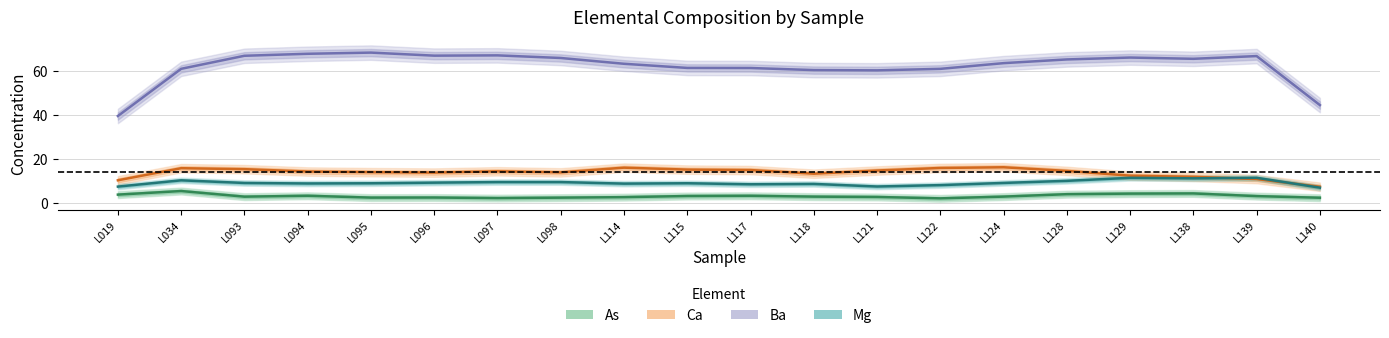

Reading left to right, what are all the values shown in this chart?

Ba: 39.4	60.9	66.8	67.7	68.2	66.9	67.0	65.8	63.2	61.3	61.2	60.3	60.2	60.9	63.5	65.1	66.0	65.4	66.7	44.4
Ca: 10.2	15.7	15.3	14.2	13.9	13.7	14.3	13.8	16.0	15.1	14.9	13.2	14.7	15.8	16.2	14.5	12.3	11.8	10.8	7.3
As: 3.7	5.4	2.8	3.2	2.4	2.4	2.1	2.3	2.6	3.1	3.2	2.8	2.6	2.0	2.8	3.9	4.2	4.3	3.0	2.3
Mg: 7.4	10.2	9.0	8.8	8.9	9.2	9.4	9.4	8.7	8.9	8.4	8.6	7.4	8.0	9.0	10.0	11.4	11.1	11.4	6.9